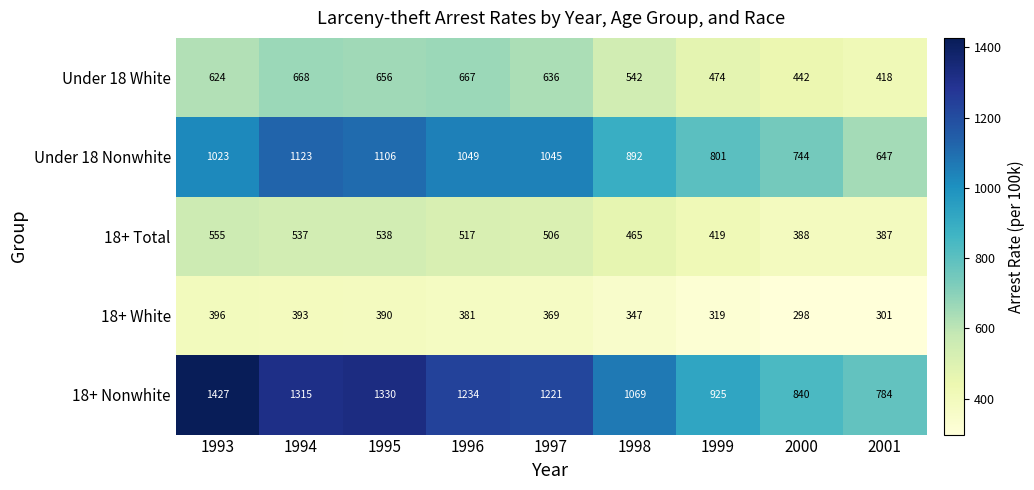

What is the spread (max minus min) of values at 1994?

922